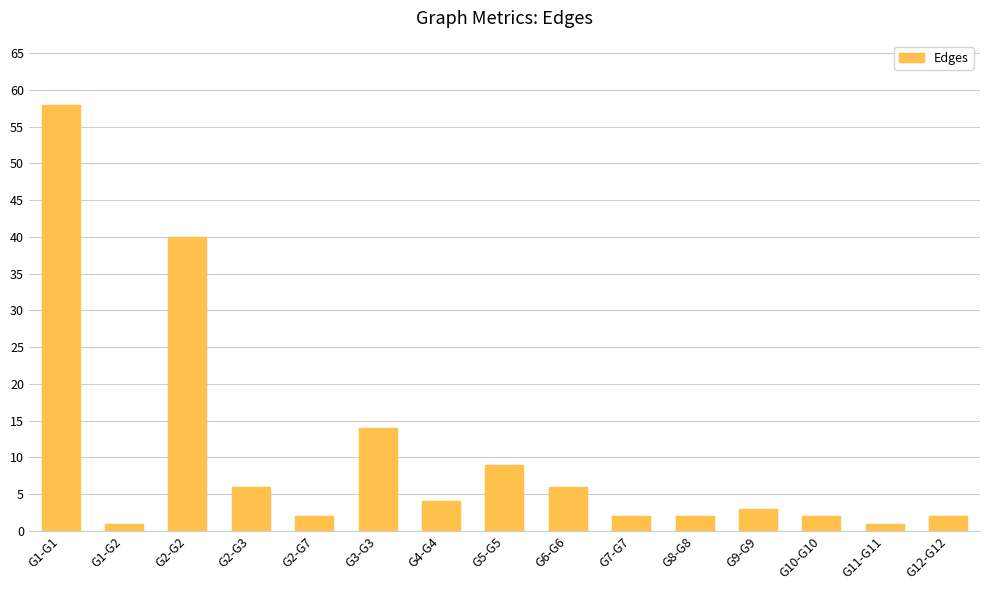

What is the average value?

10